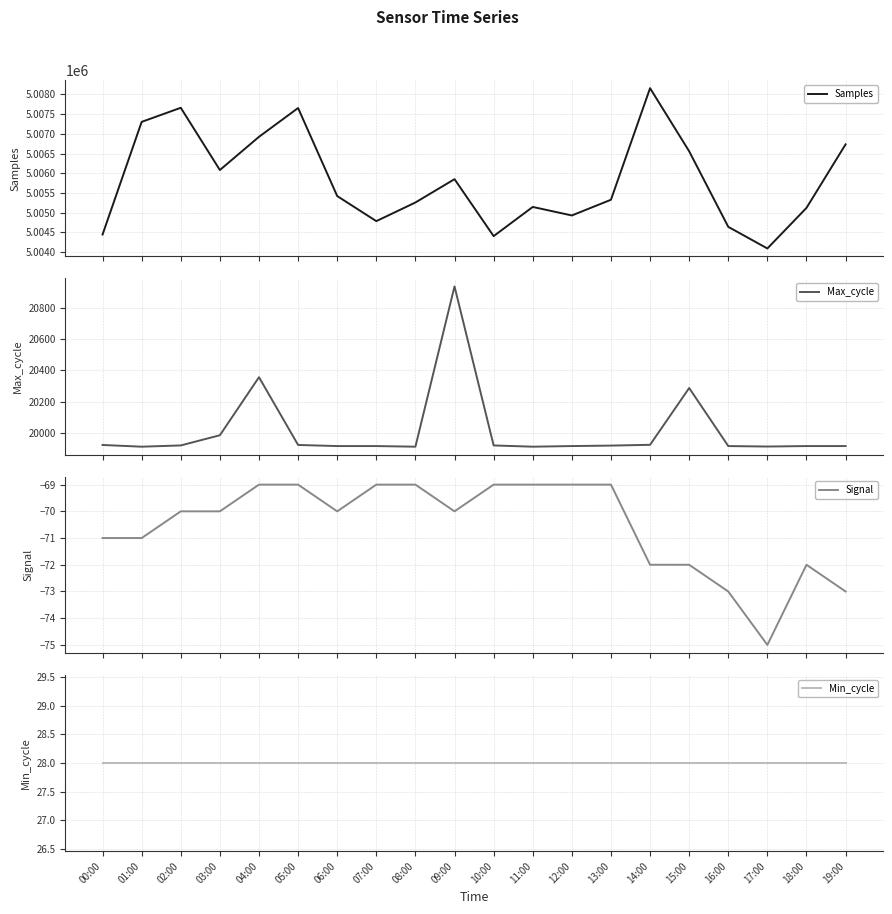

At which category is the sum across all series the highest?

14:00